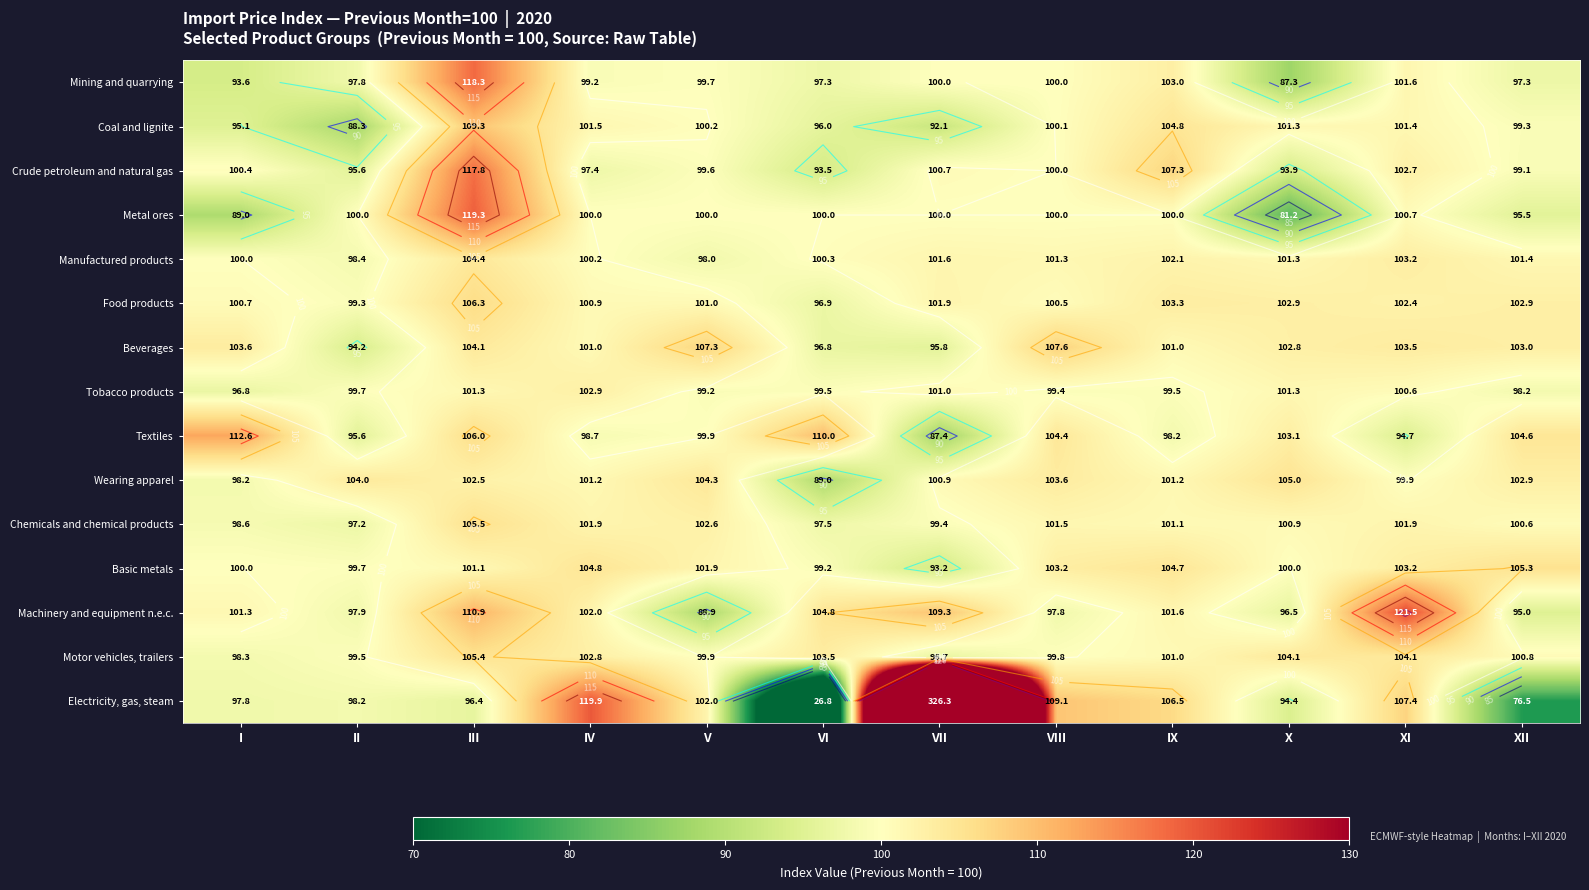

Which has a higher value, III or I?

III